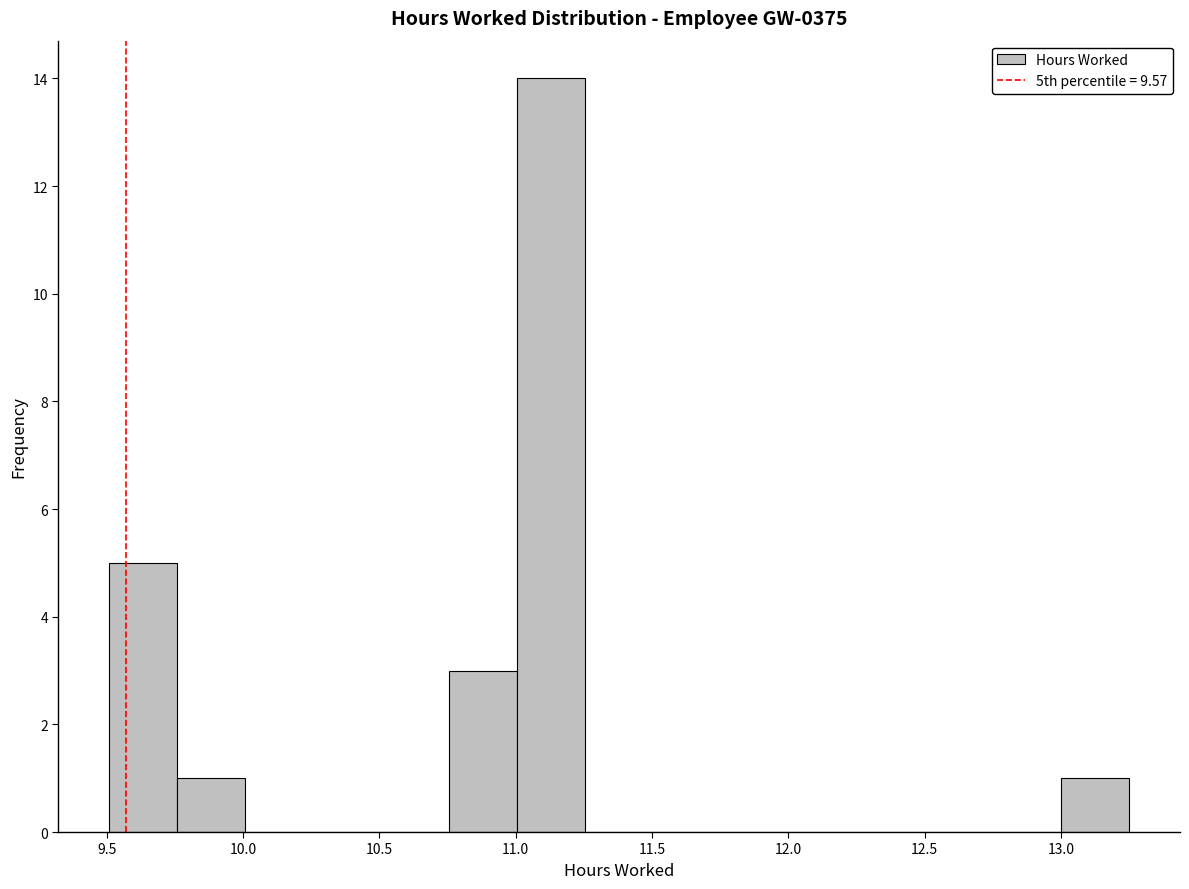

Reading left to right, list every bar in this chart as the range it spans on the x-axis followed by its height. Neither the bar edges nor the heights are printed on the chart, so give them approximately, as read against the axes.

9.50 to 9.75: 5
9.75 to 10.00: 1
10.00 to 10.25: 0
10.25 to 10.50: 0
10.50 to 10.75: 0
10.75 to 11.00: 3
11.00 to 11.25: 14
11.25 to 11.50: 0
11.50 to 11.75: 0
11.75 to 12.00: 0
12.00 to 12.25: 0
12.25 to 12.50: 0
12.50 to 12.75: 0
12.75 to 13.00: 0
13.00 to 13.25: 1